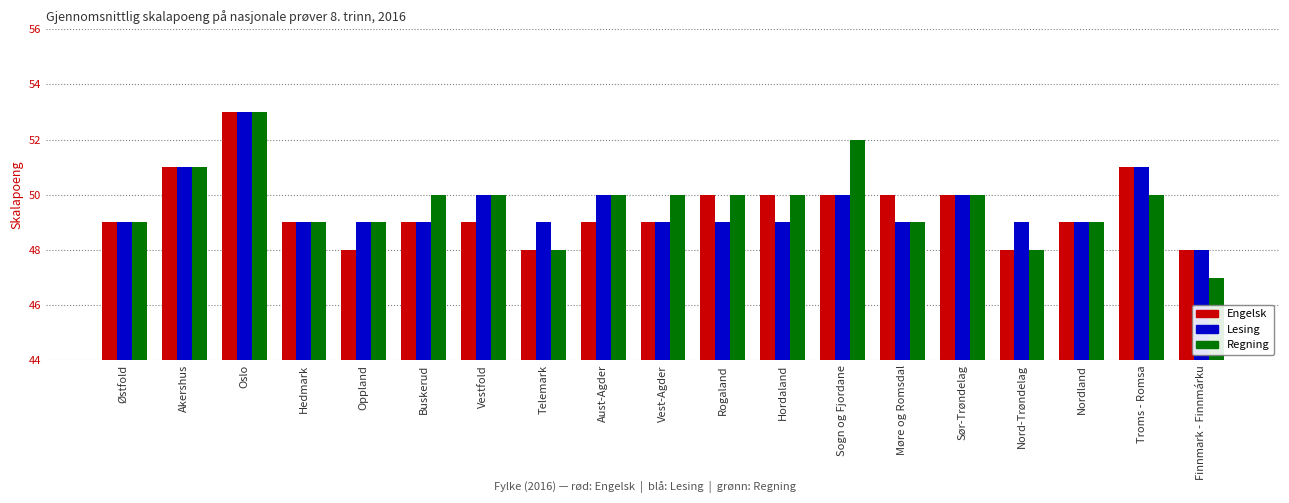

The value of Engelsk at Buskerud is 14. True or false?

False